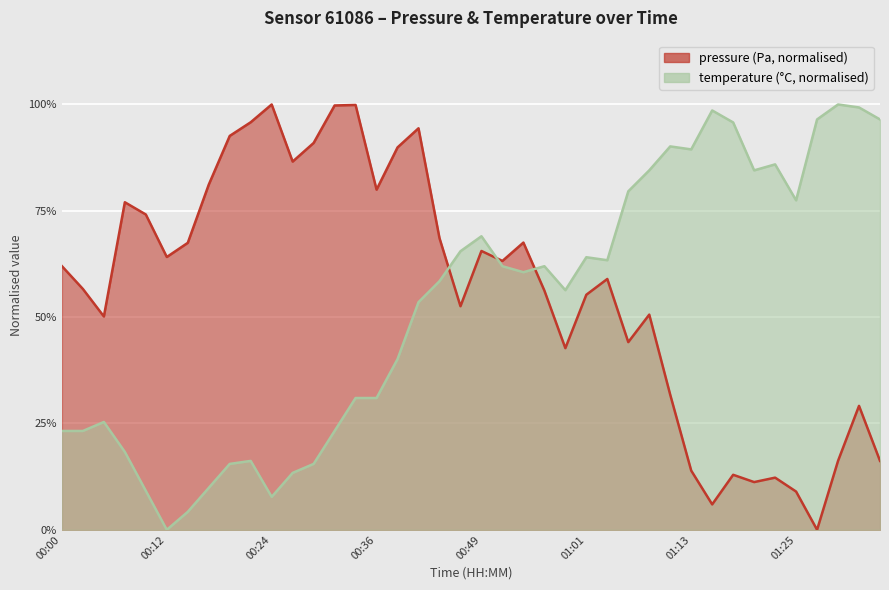

Reading left to right, transcribe all the data shown in this chart.

pressure: 0.6	0.6	0.5	0.8	0.7	0.6	0.7	0.8	0.9	1.0	1.0	0.9	0.9	1.0	1.0	0.8	0.9	0.9	0.7	0.5	0.7	0.6	0.7	0.6	0.4	0.6	0.6	0.4	0.5	0.3	0.1	0.1	0.1	0.1	0.1	0.1	0.0	0.2	0.3	0.2
temperature: 0.2	0.2	0.3	0.2	0.1	0.0	0.0	0.1	0.2	0.2	0.1	0.1	0.2	0.2	0.3	0.3	0.4	0.5	0.6	0.7	0.7	0.6	0.6	0.6	0.6	0.6	0.6	0.8	0.8	0.9	0.9	1.0	1.0	0.8	0.9	0.8	1.0	1.0	1.0	1.0